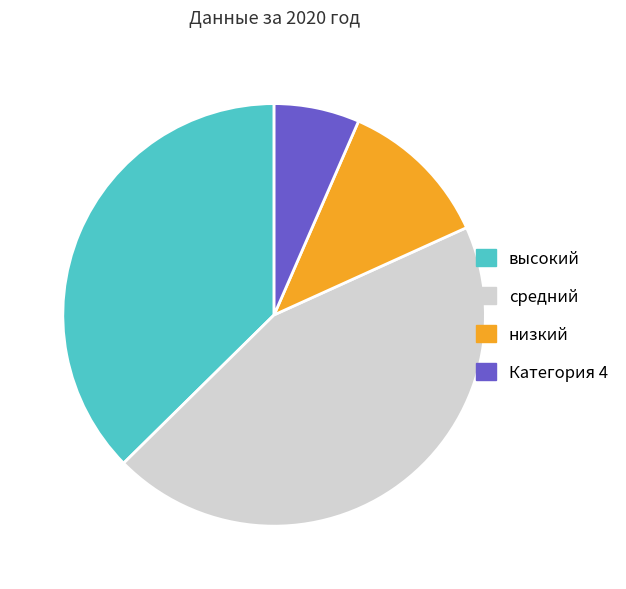

Between низкий and Категория 4, which is larger?

низкий